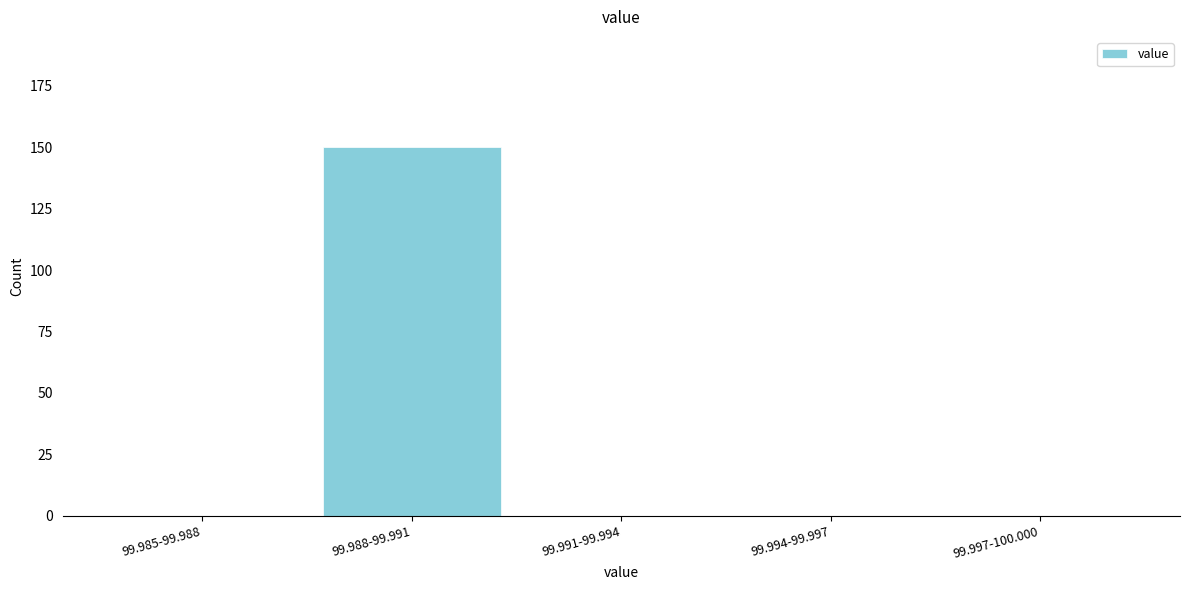

Reading right to left, transcribe all the data shown in this chart.

99.997-100.000=0	99.994-99.997=0	99.991-99.994=0	99.988-99.991=150	99.985-99.988=0